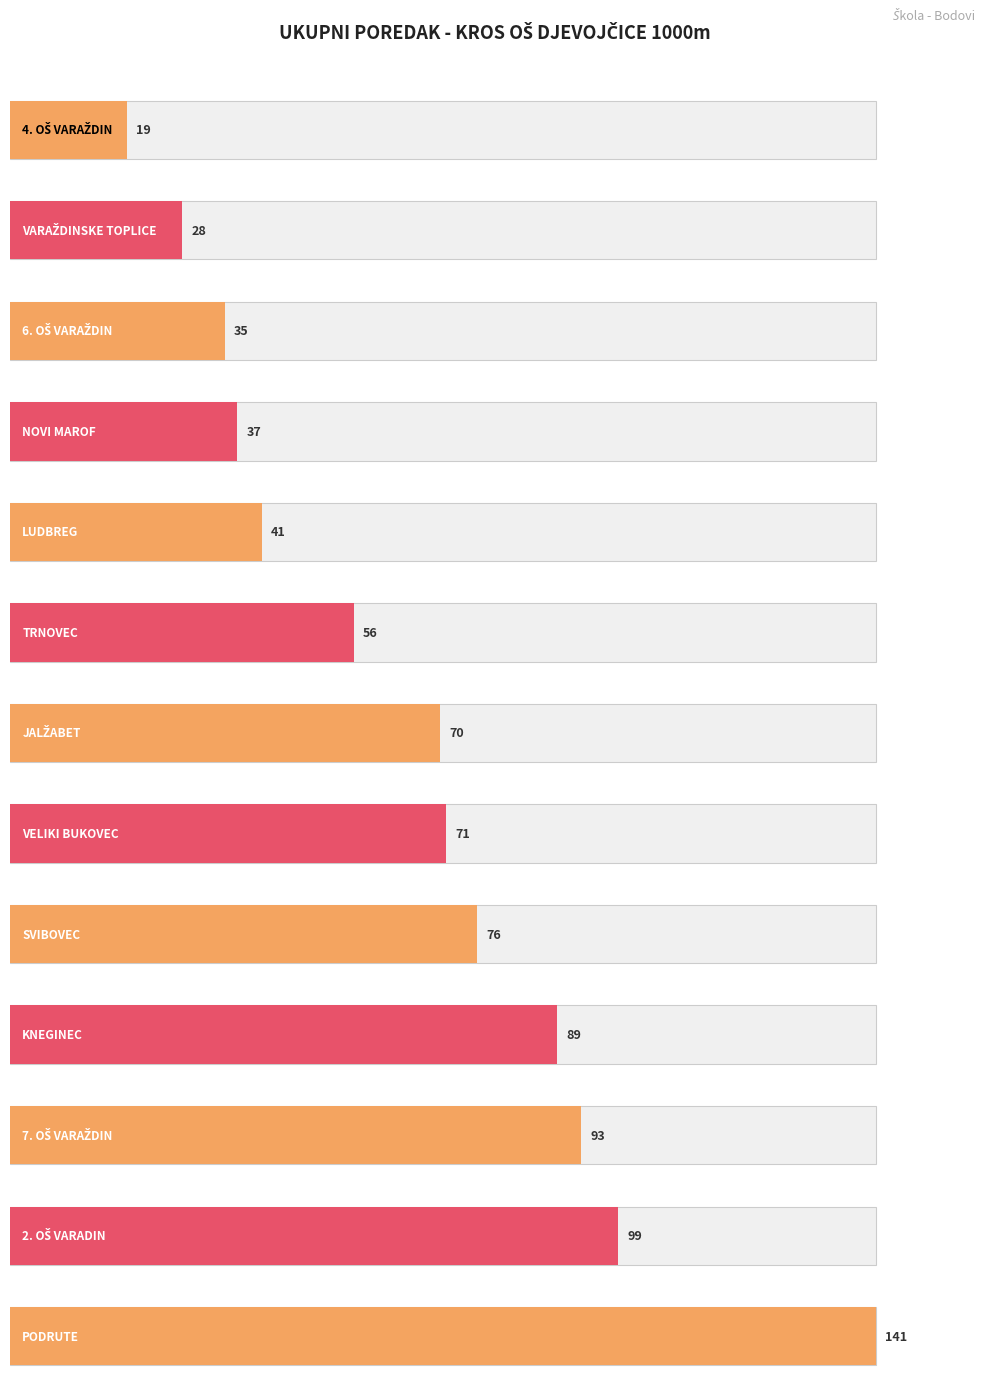

What position from the left is 6. OŠ VARAŽDIN?

3